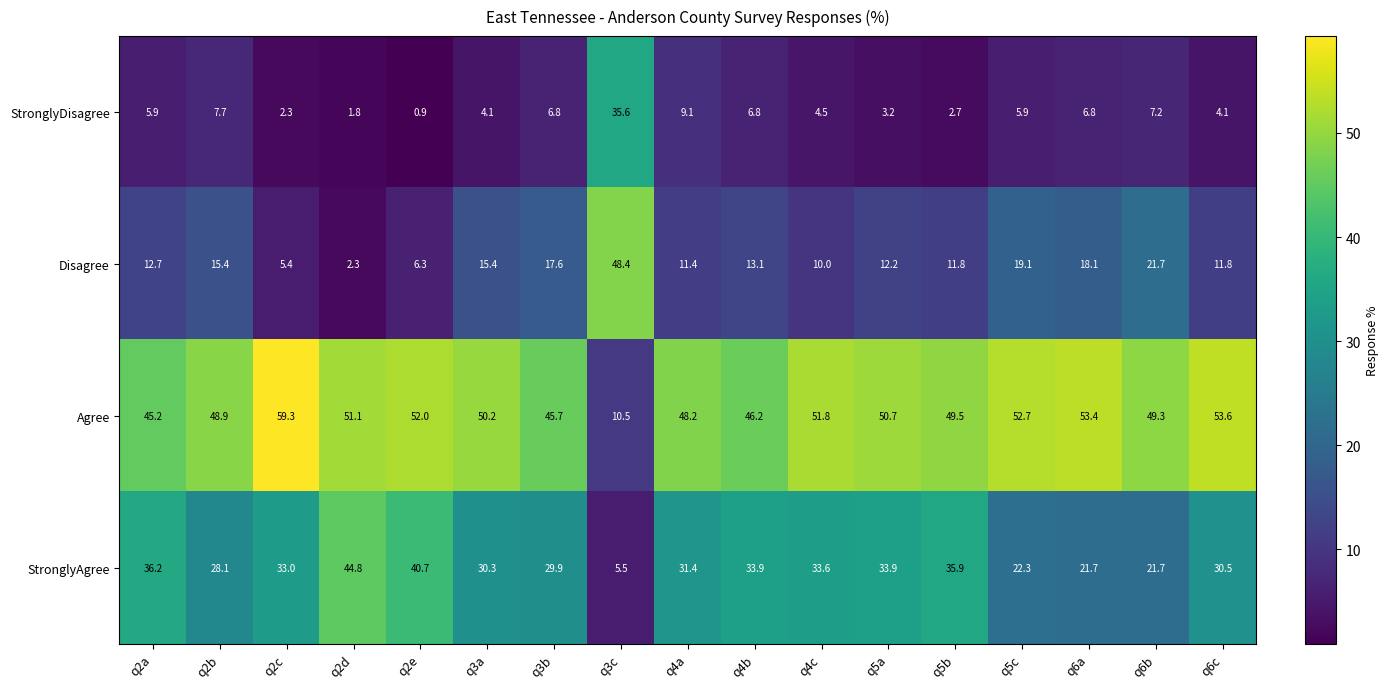

What is the spread (max minus min) of values at q3b?

38.9